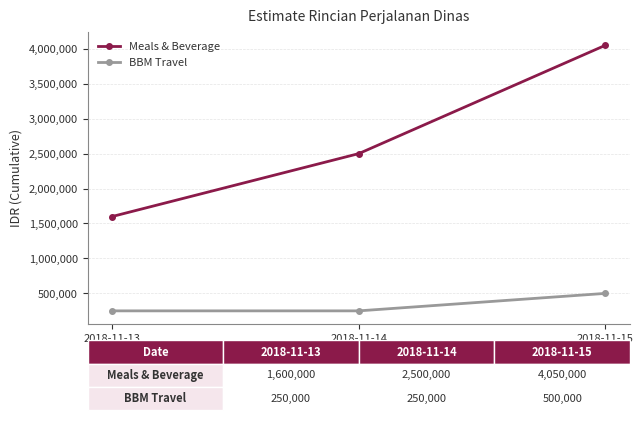

At which label does Meals & Beverage reach its peak?

2018-11-15